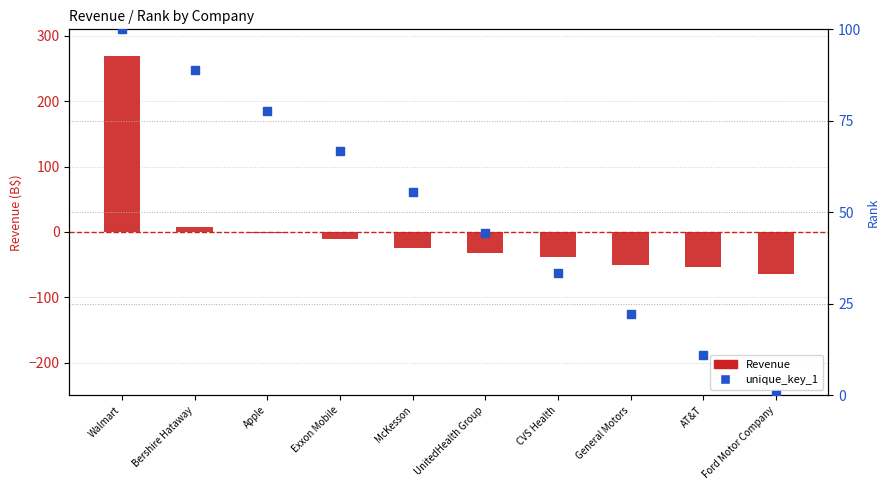

Which series contains the lowest Y value?

Revenue